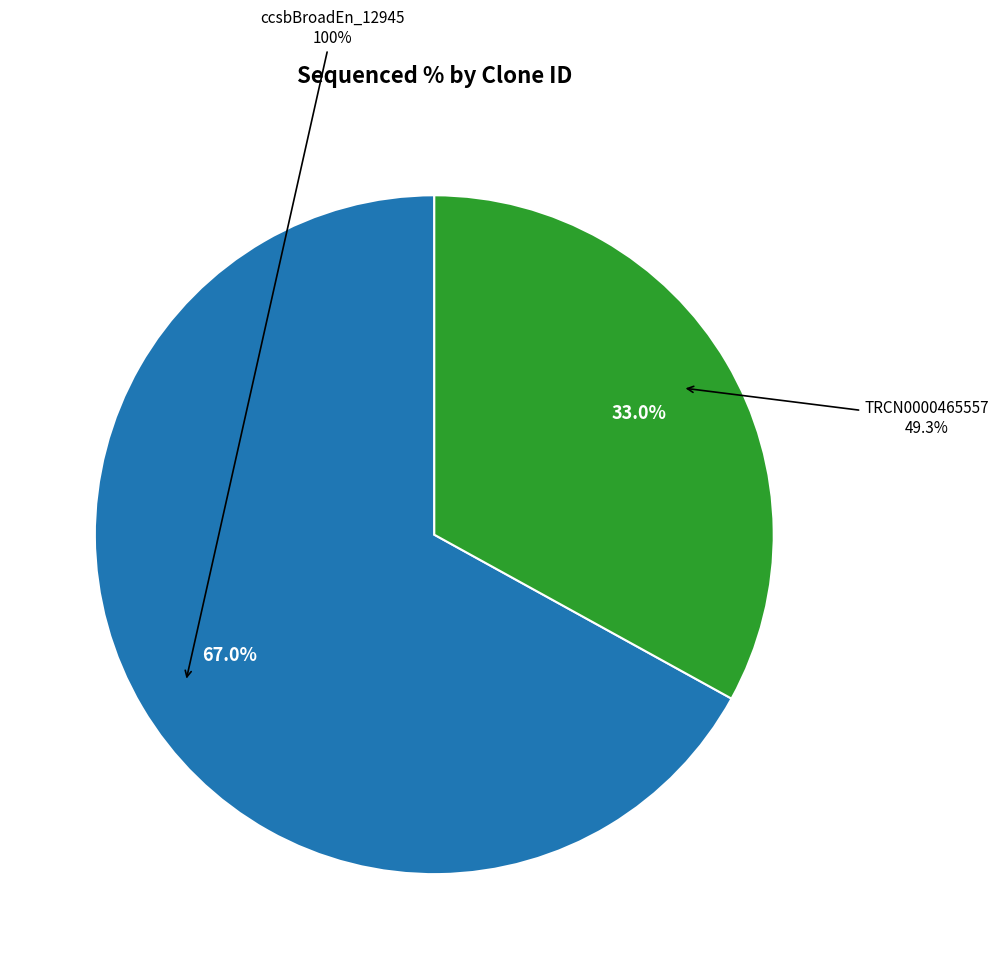

Is the sum of ccsbBroad304_12945 and ccsbBroadEn_12945 greater than half?

Yes